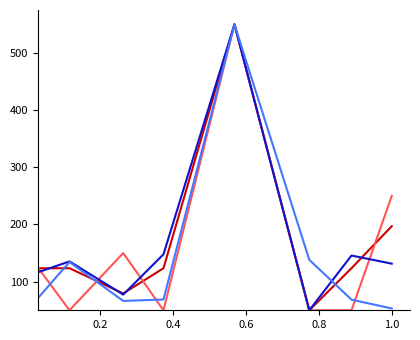

What is the smallest value displayed?

50.0